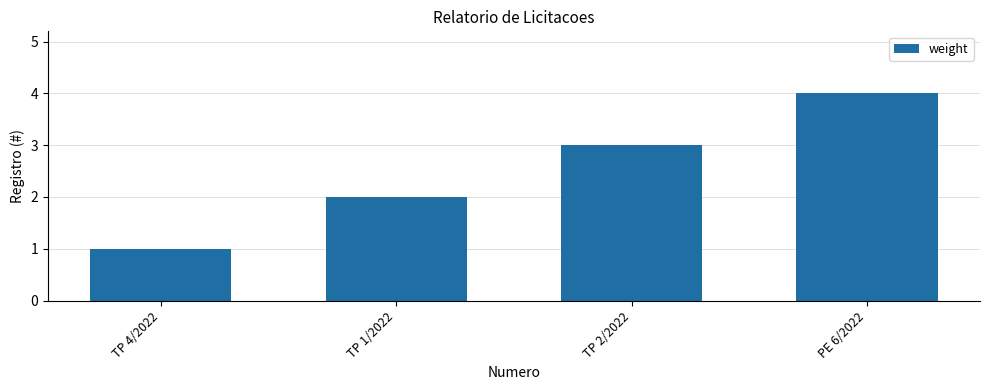

List the labels in order of value, largest first.

PE 6/2022, TP 2/2022, TP 1/2022, TP 4/2022